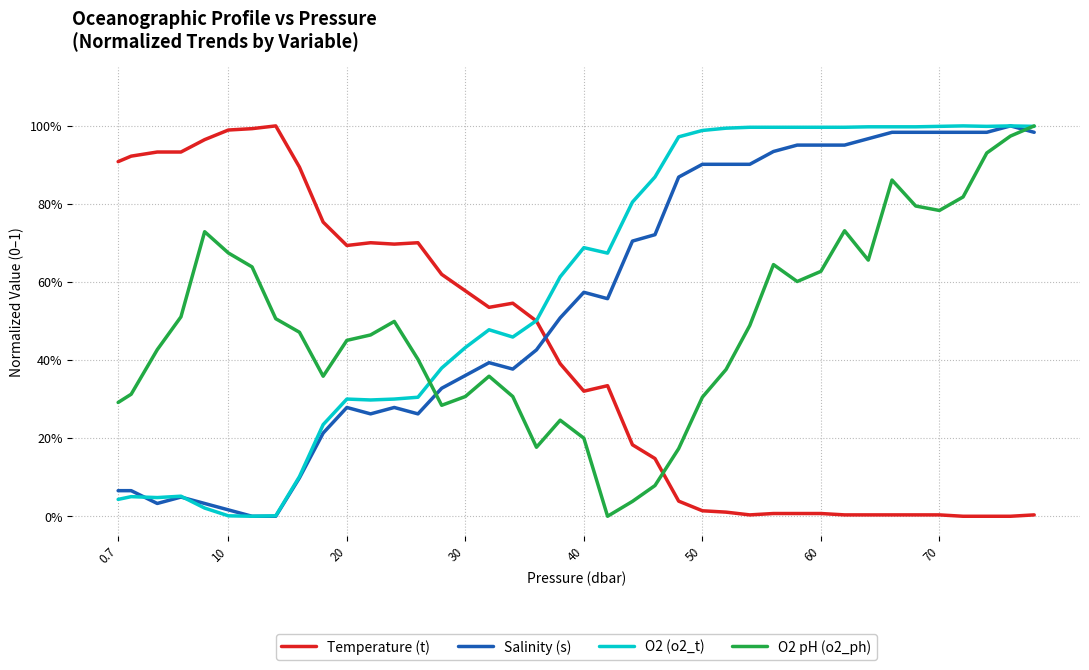

What are all the series names shown in the legend?

Temperature (t), Salinity (s), O2 (o2_t), O2 pH (o2_ph)